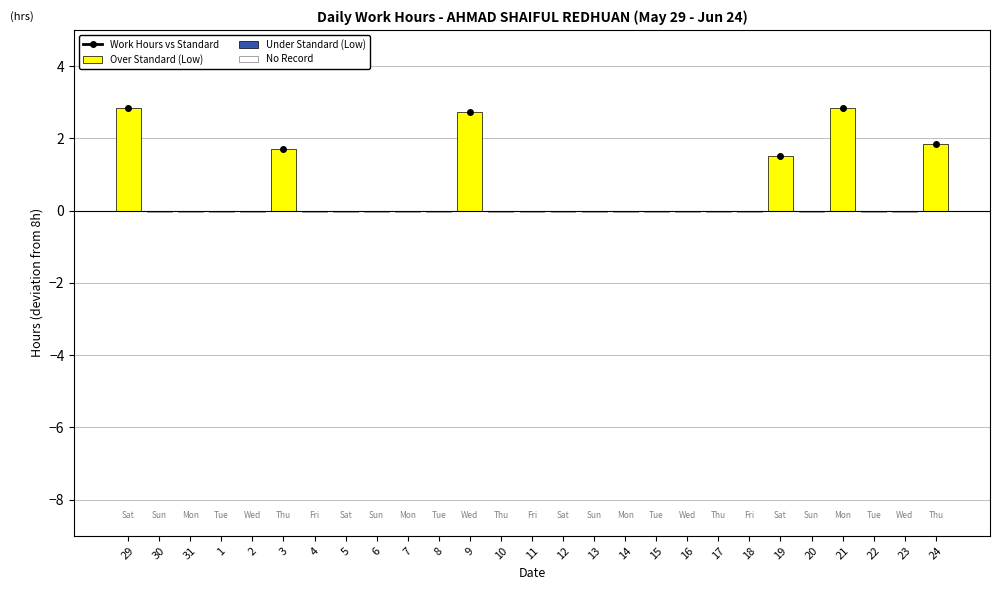

Which series changed the most between 29 and 15?

Over Standard (Low)